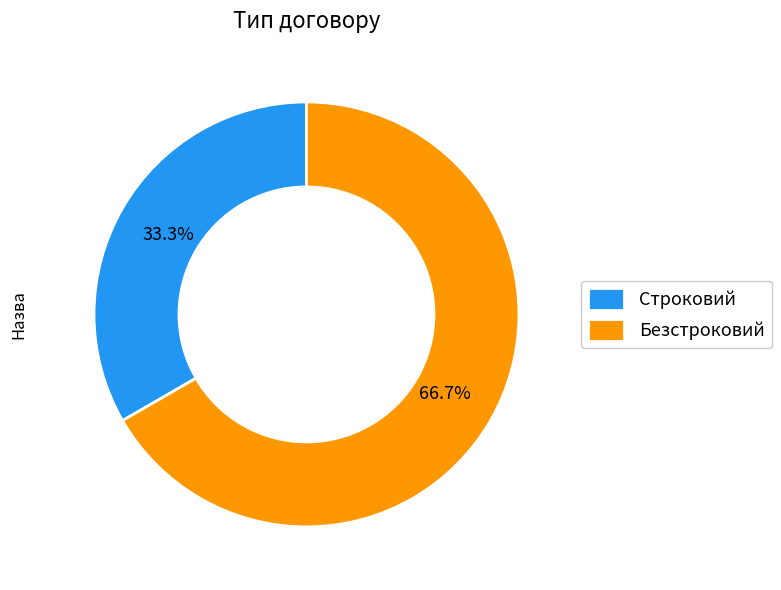

What is the majority slice?

Безстроковий